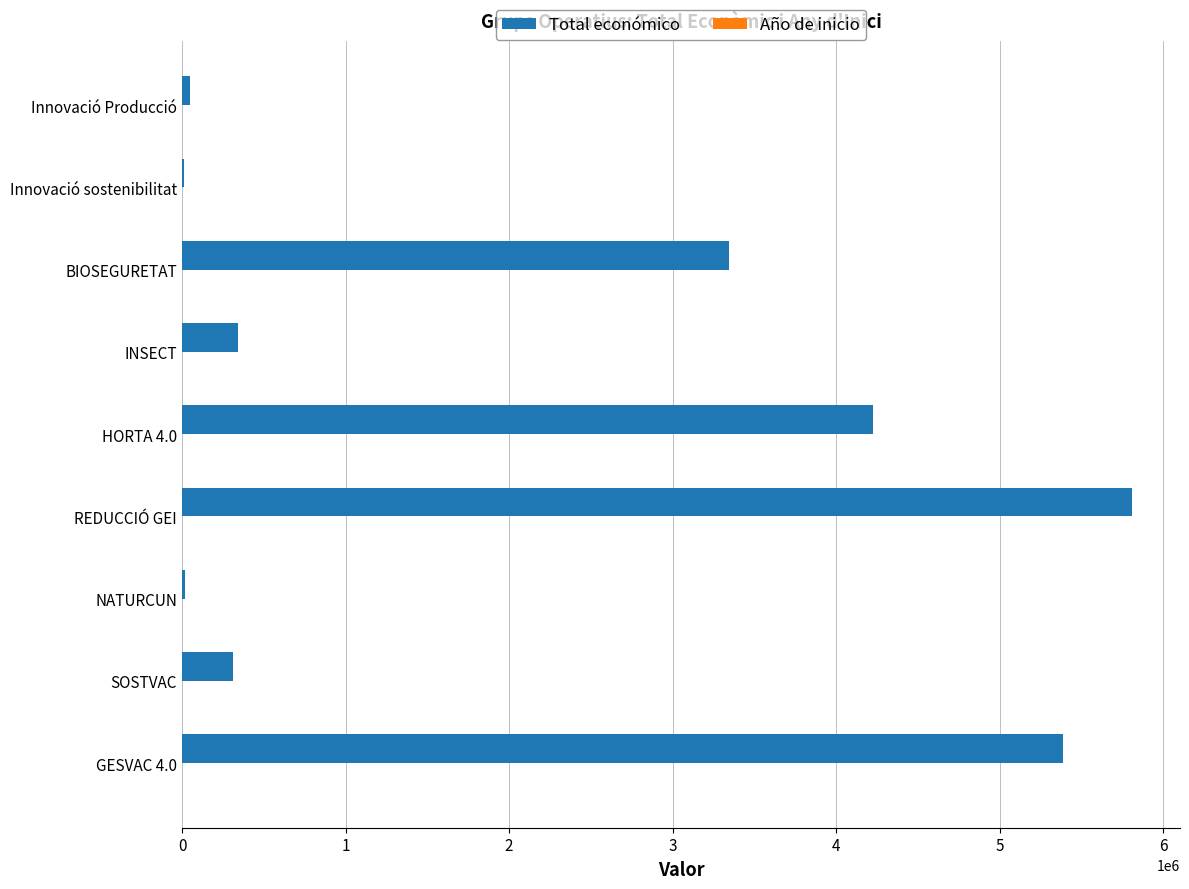

The value of Total económico at GESVAC 4.0 is 5390598. True or false?

True